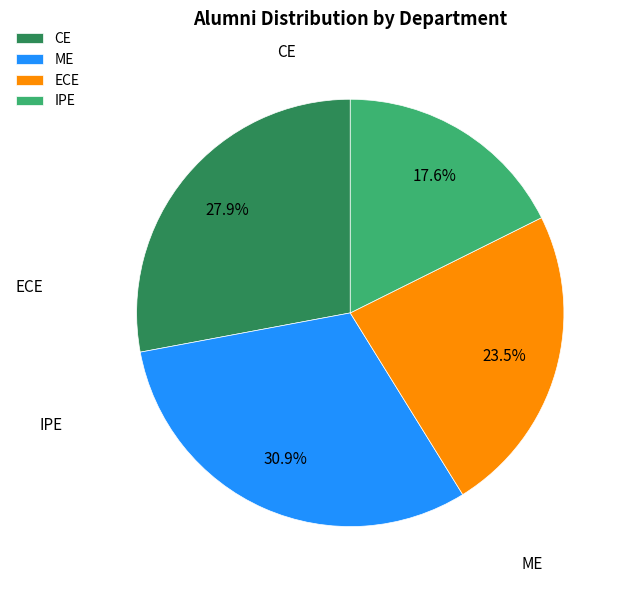

Is the sum of ME and ECE greater than half?

Yes